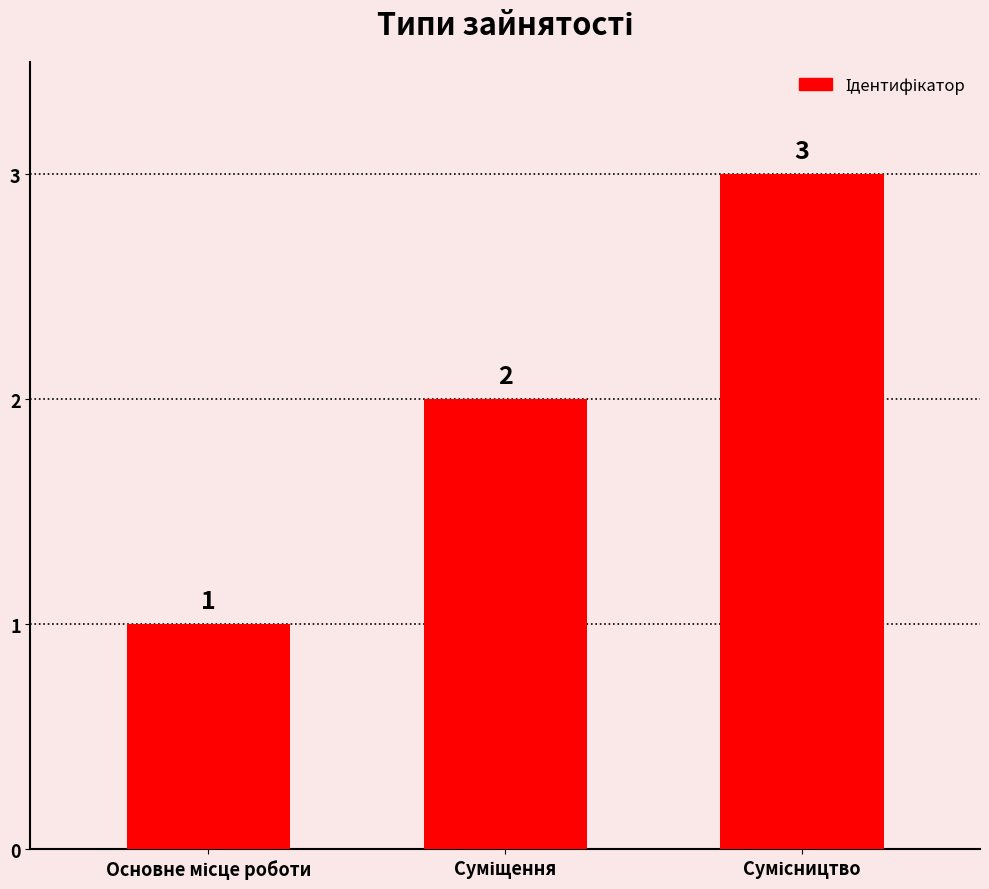

How many data points are less than 2?

1